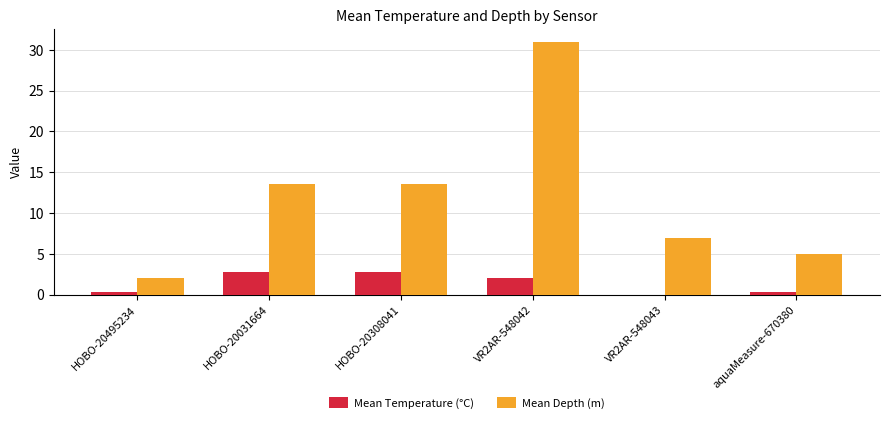

Which series has the widest spread of values?

Mean Depth (m)